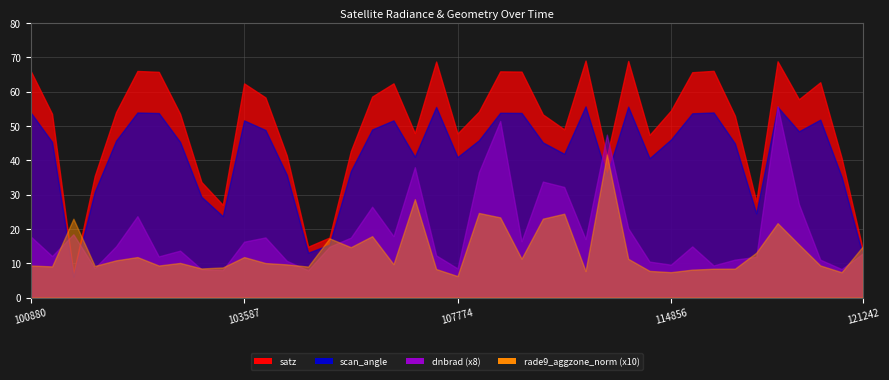

True or false: satz and rade9_aggzone_norm cross at least once.

False